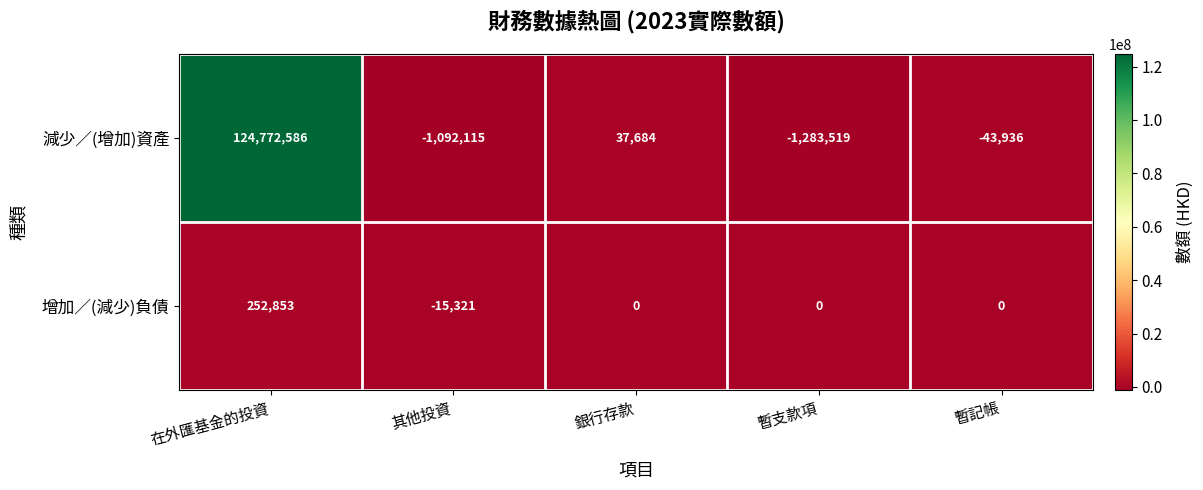

List the series in order of their overall mean, highest first.

減少／(增加)資產, 增加／(減少)負債